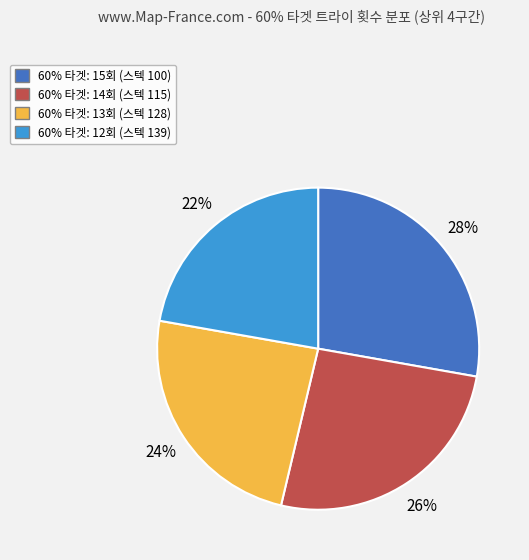

Approximately how many times larger is the value at 60% 타겟: 15회 (스텍 100) compared to 60% 타겟: 13회 (스텍 128)?

1.2